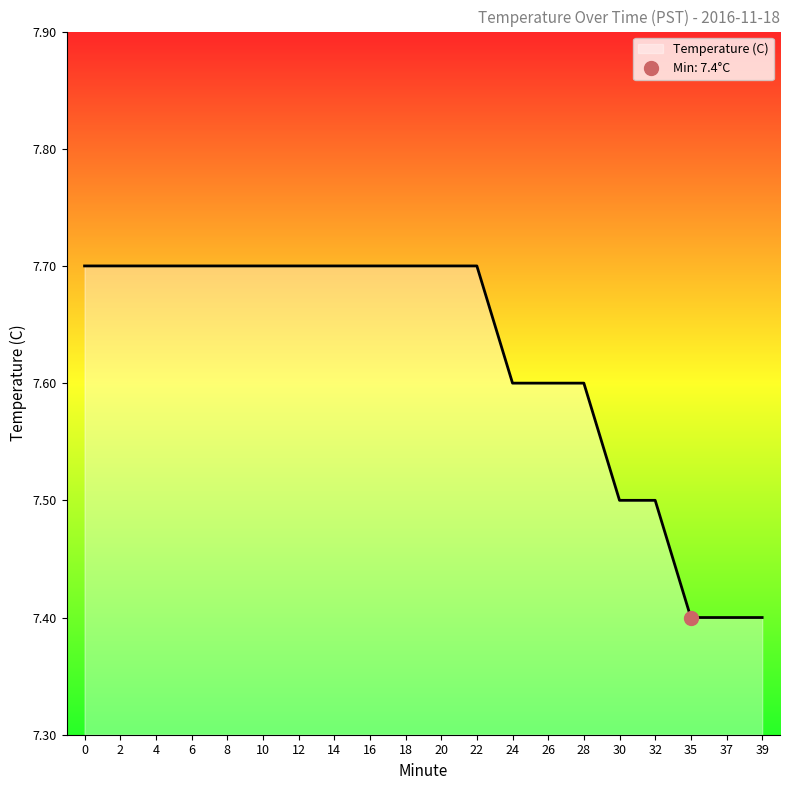

What is the difference between the second highest and minimum values?

0.3